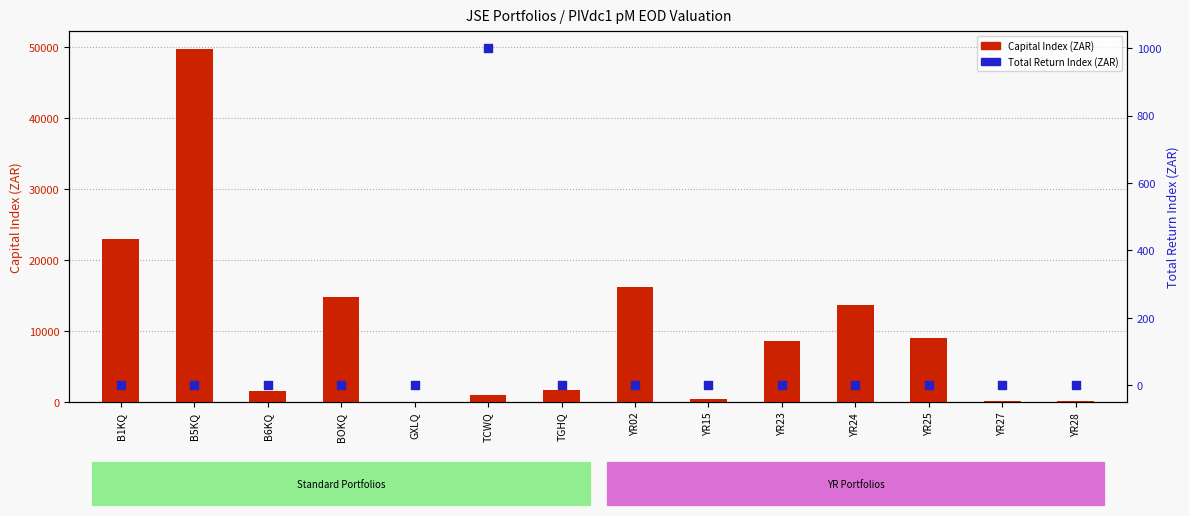

At how many categories does at least one series exceed 11823?

5